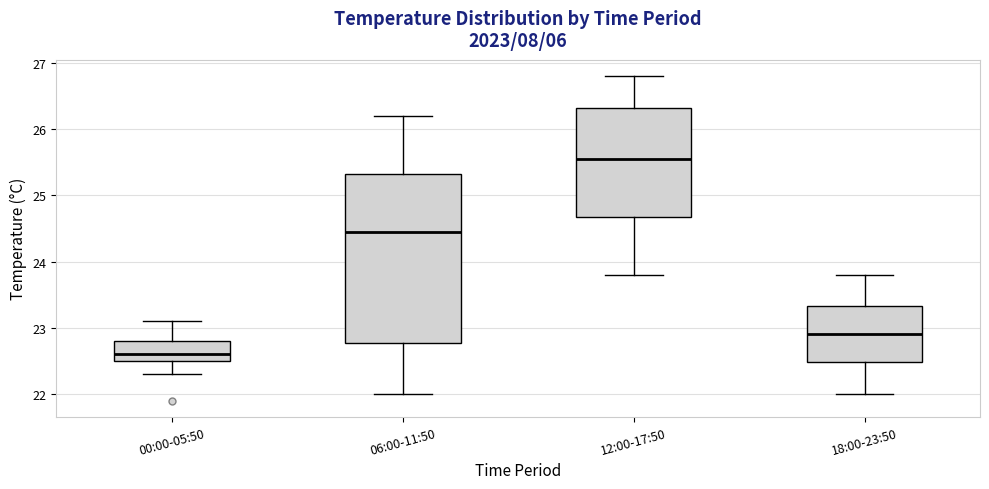

Which box is the tallest, from its lower edge to its upper edge?

06:00-11:50